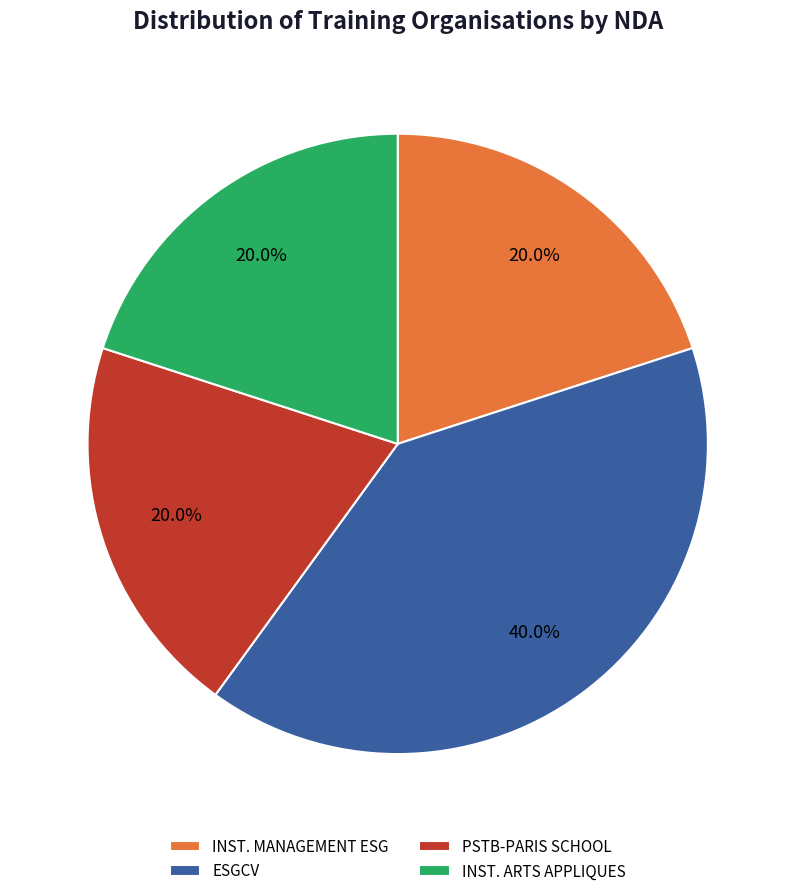

Which slice is the largest?

ESGCV